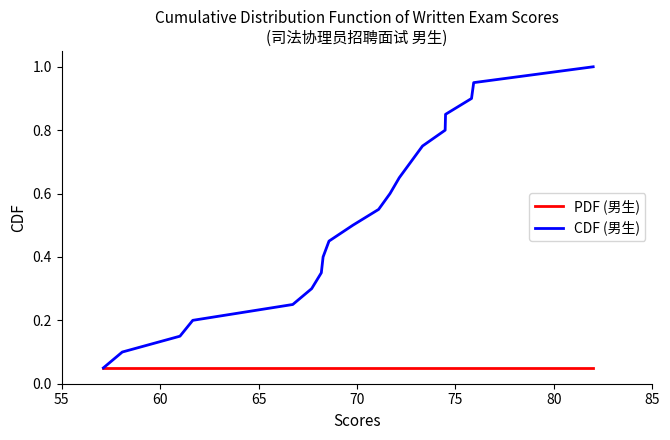

What is the maximum value shown in the chart?

1.0